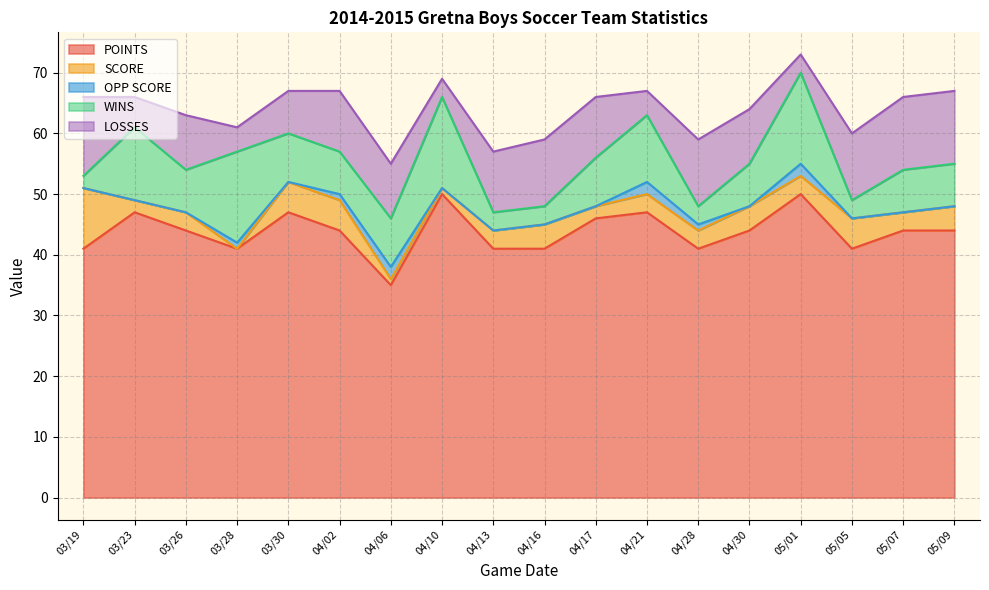

What is the difference between the highest and lowest values at 05/09?

44